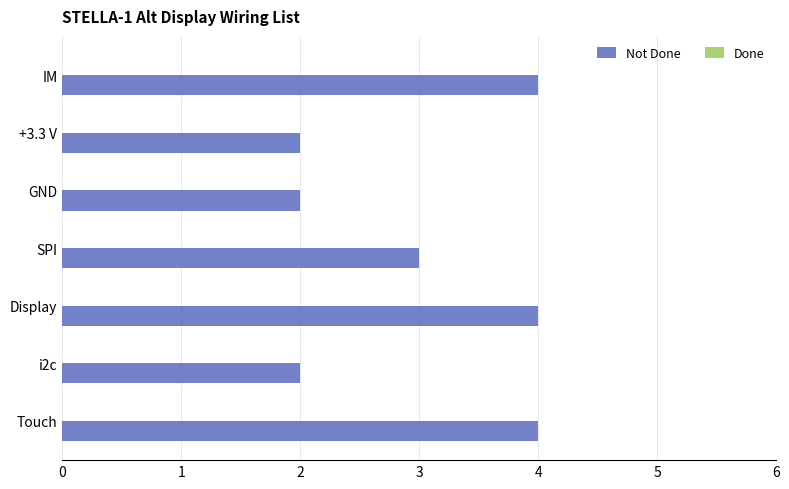

What is the sum of the values at IM and GND?

6